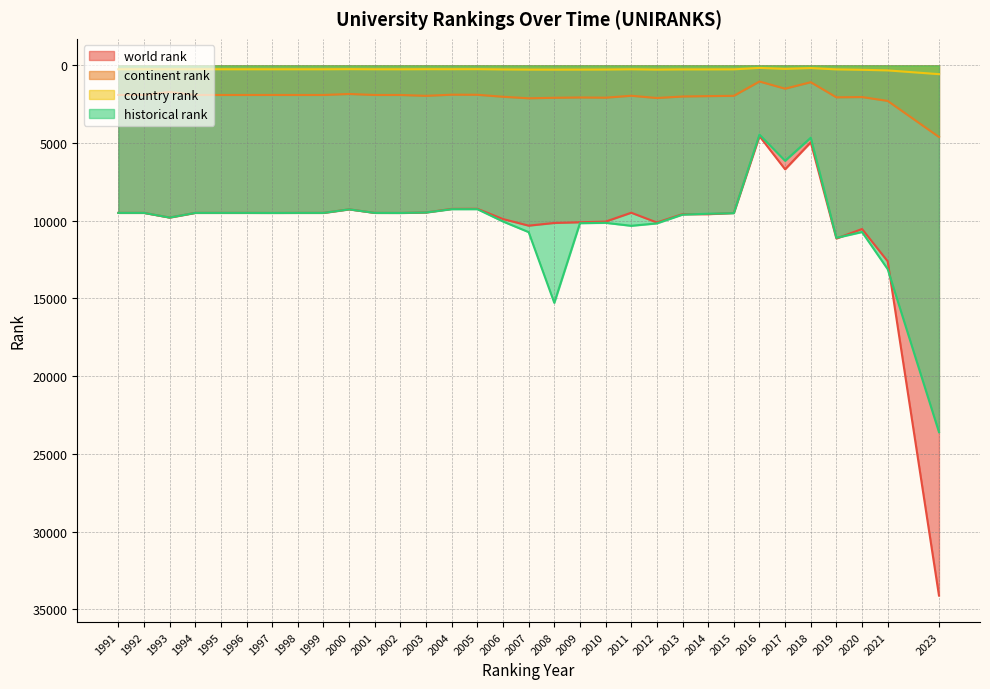

How many interior local valleys does the world rank series have?

7